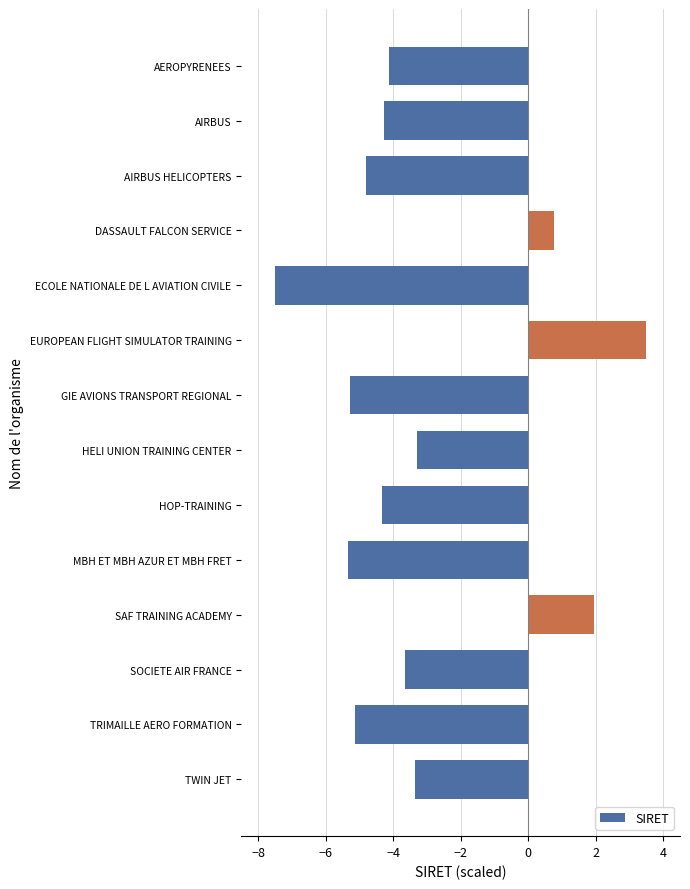

The chart shows a value of -3.6 at SOCIETE AIR FRANCE. True or false?

True